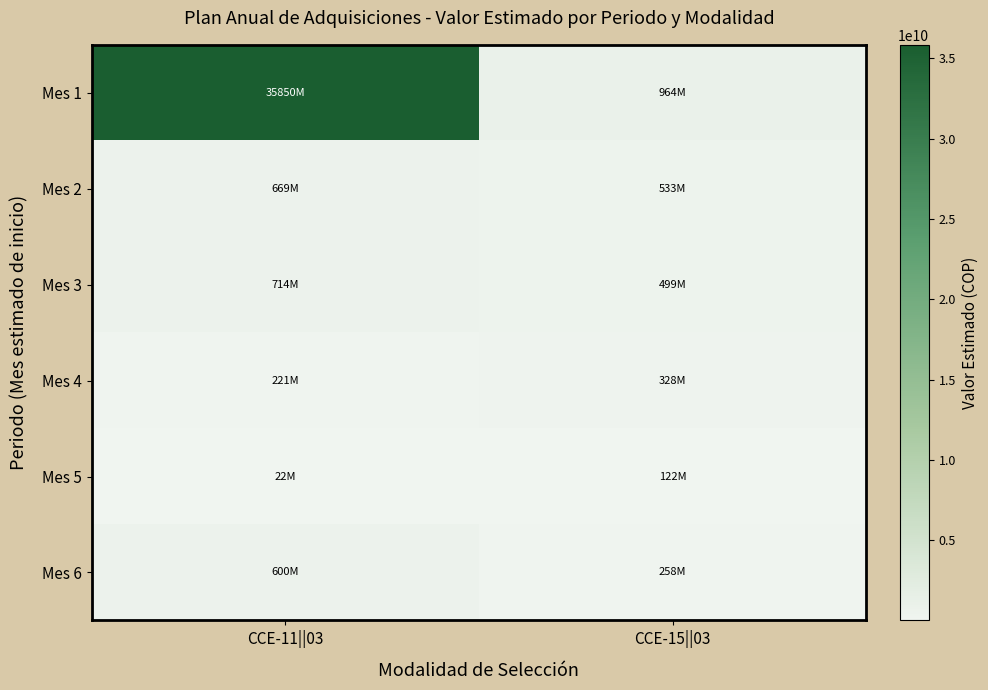

Reading left to right, transcribe all the data shown in this chart.

Mes 1: CCE-11||03=35850013431	CCE-15||03=963781128
Mes 2: CCE-11||03=668676415	CCE-15||03=532555283
Mes 3: CCE-11||03=713664379	CCE-15||03=499045300
Mes 4: CCE-11||03=220626000	CCE-15||03=327680999
Mes 5: CCE-11||03=22495200	CCE-15||03=121635411
Mes 6: CCE-11||03=600000000	CCE-15||03=257500000